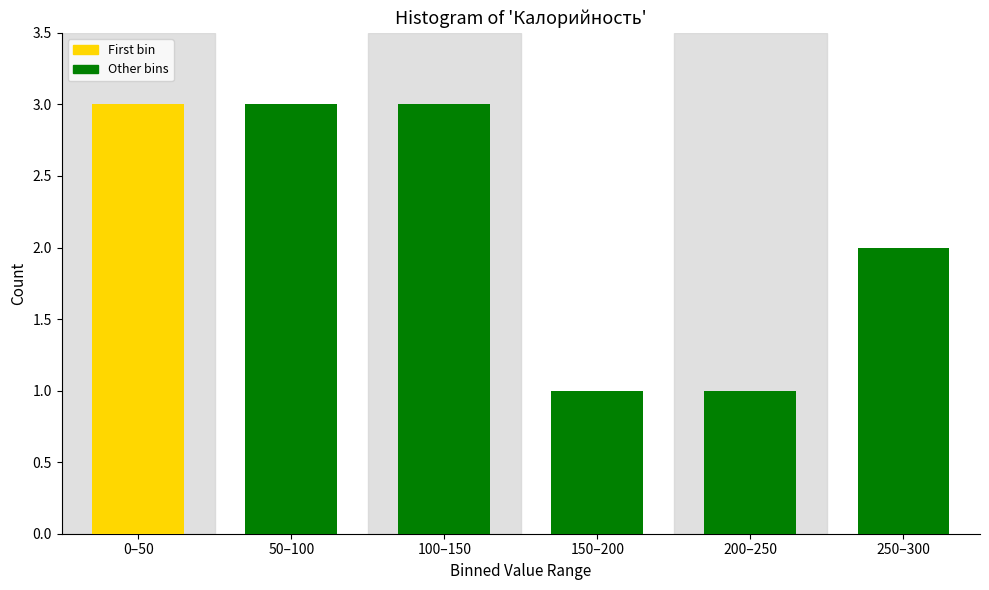

Reading left to right, what are all the values shown in this chart?

3	3	3	1	1	2